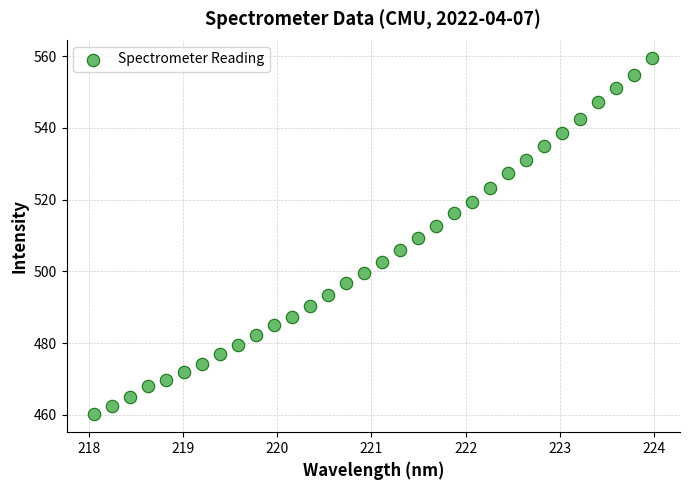

What is the range of Y values (max minus min)?

99.4